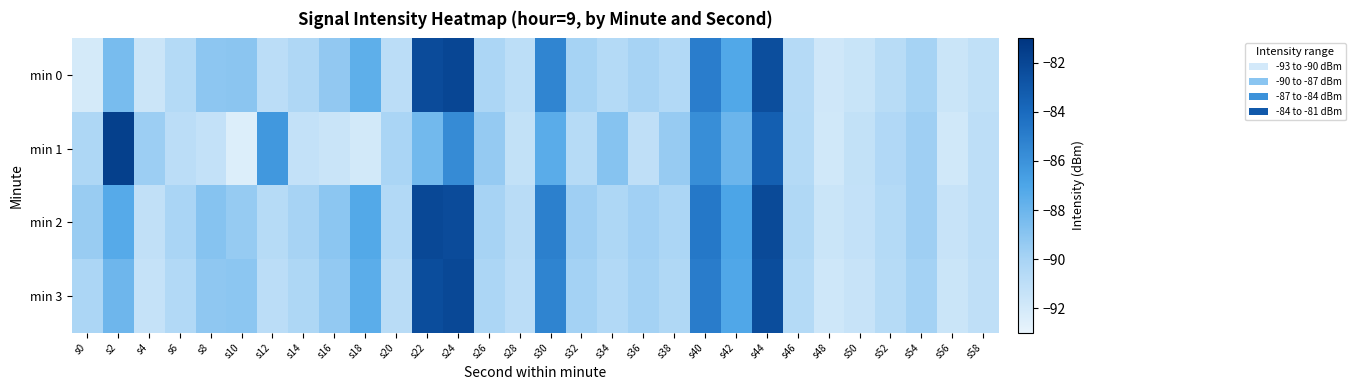

Which series has the widest spread of values?

min 1